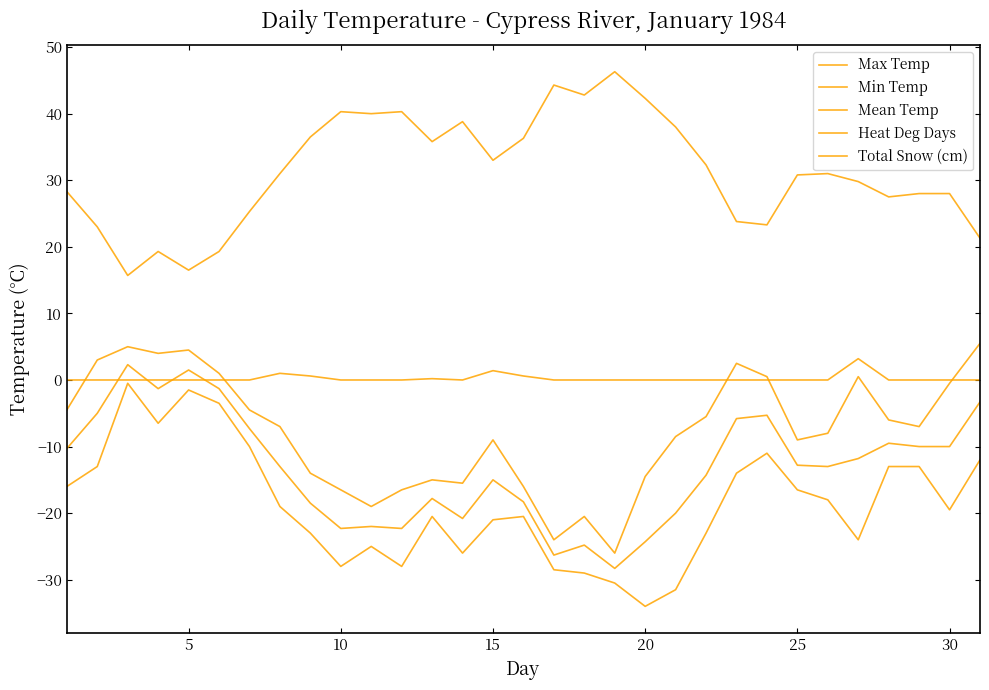

Does the chart have visible grid lines?

No